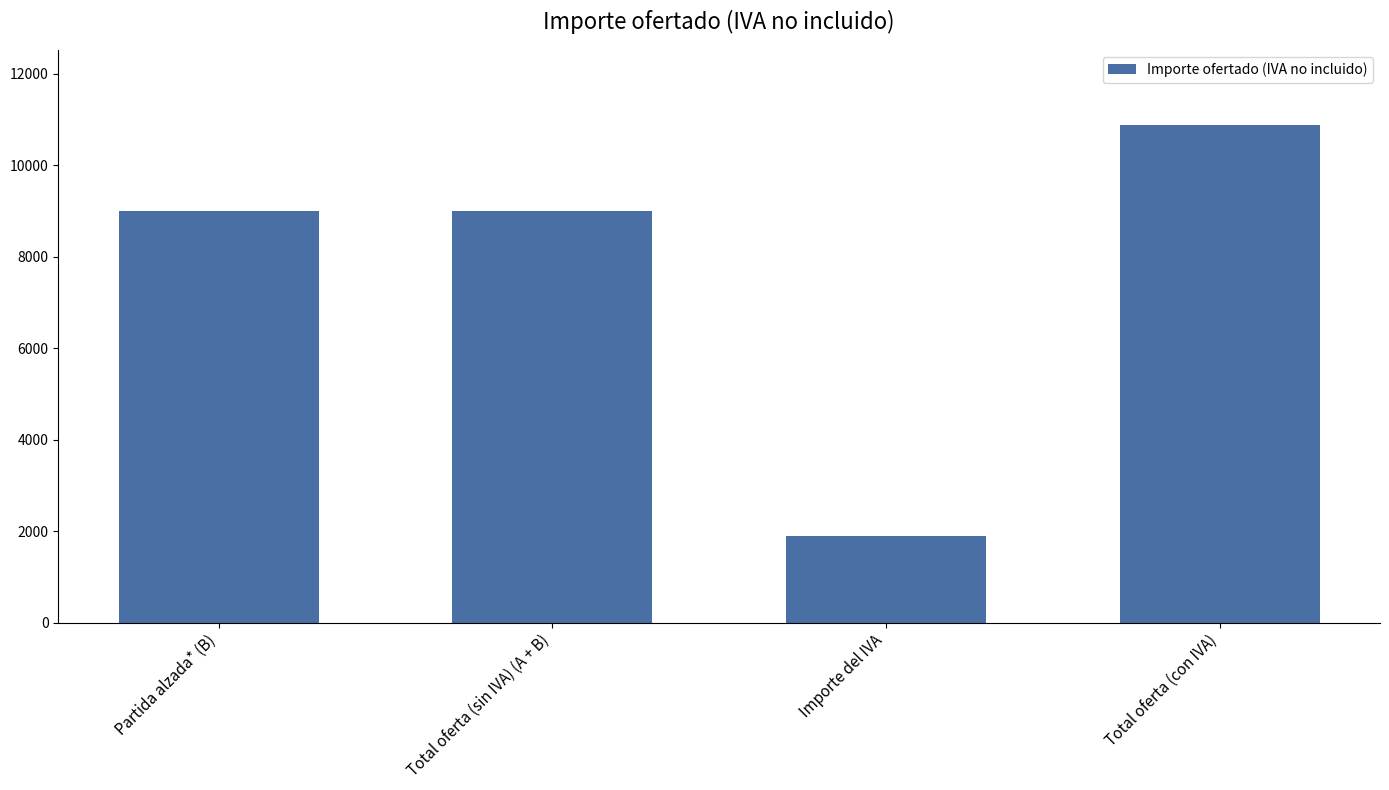

What is the difference between the second highest and minimum values?

7110